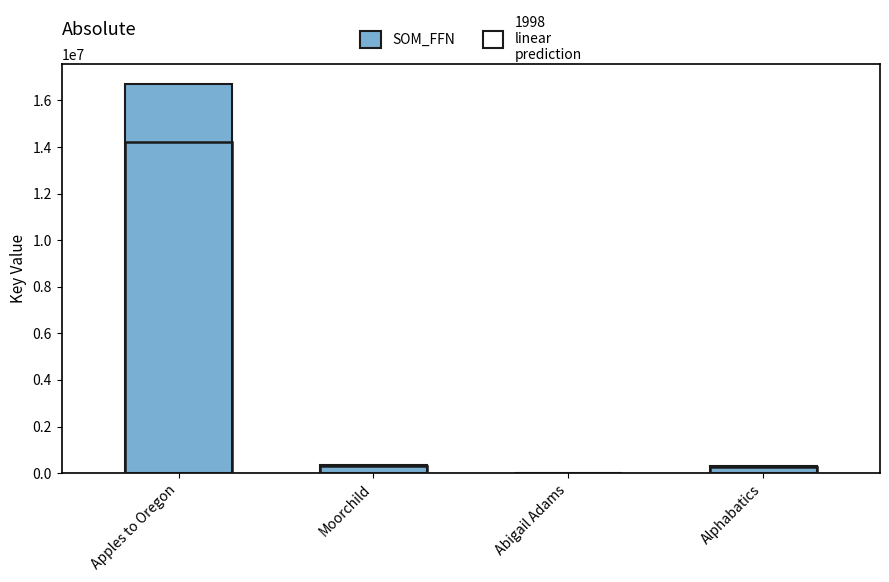

Is it true that the value at Apples to Oregon is 24335882?

False